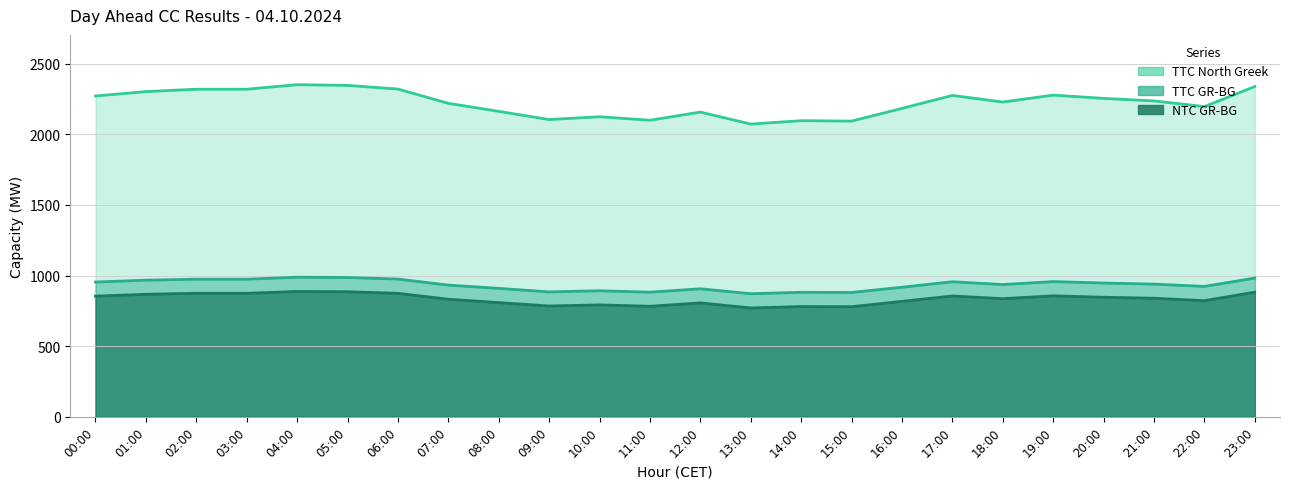

True or false: TTC GR-BG and NTC GR-BG intersect in this chart.

False